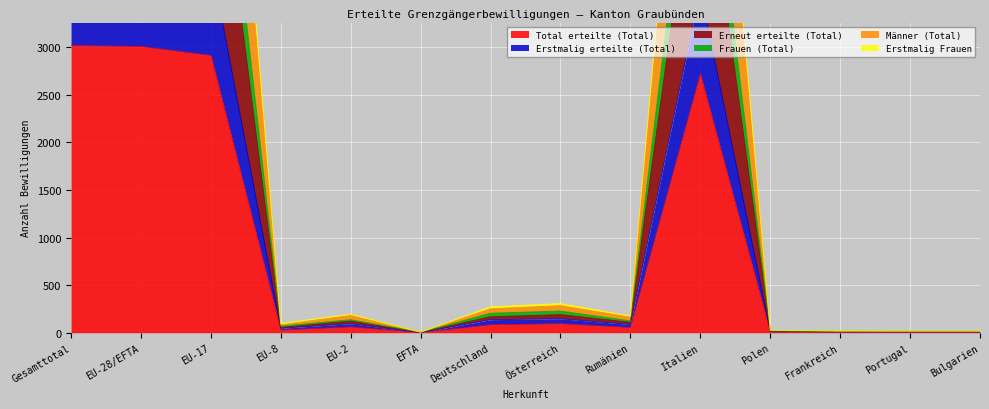

Is it true that Frauen (Total) equals 11311 at EU-28/EFTA?

False